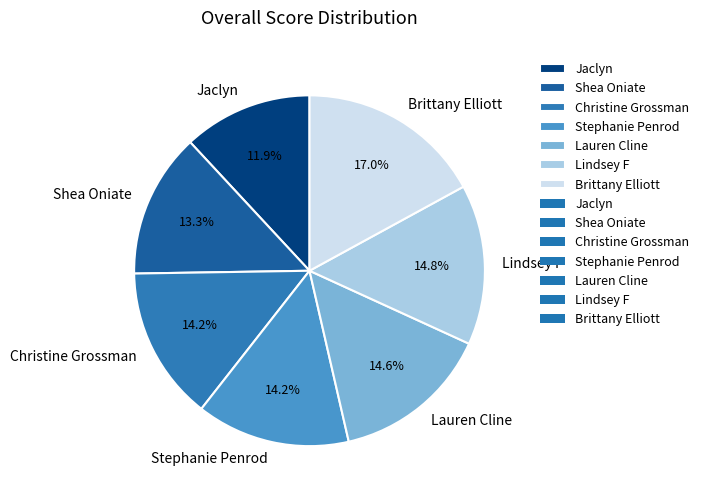

To the nearest percent, what is the difference between the Shea Oniate and Jaclyn slice percentages?

1%